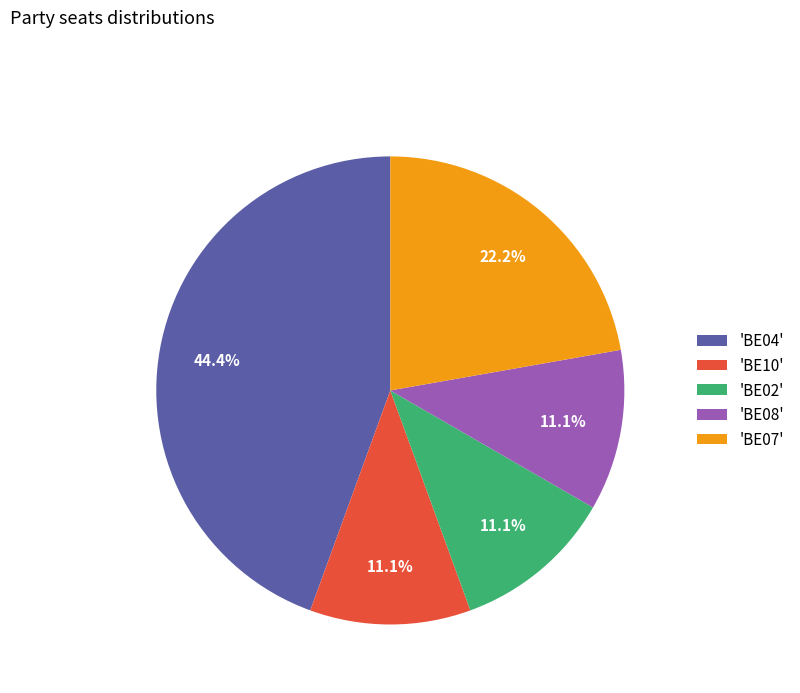

Between 'BE04' and 'BE07', which is larger?

'BE04'